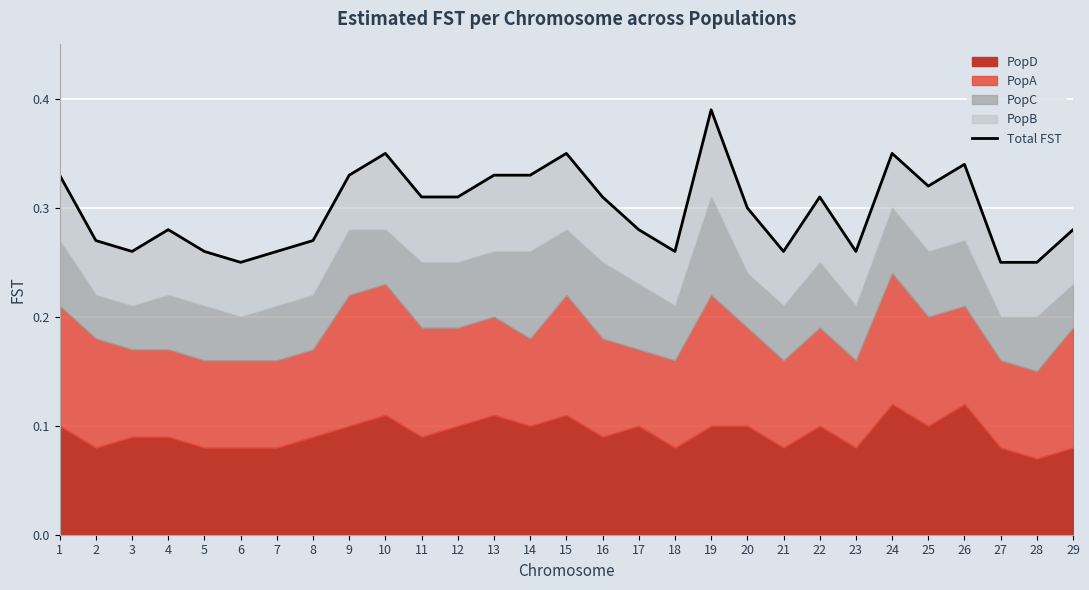

Where is the data nearest to the value 0?

6